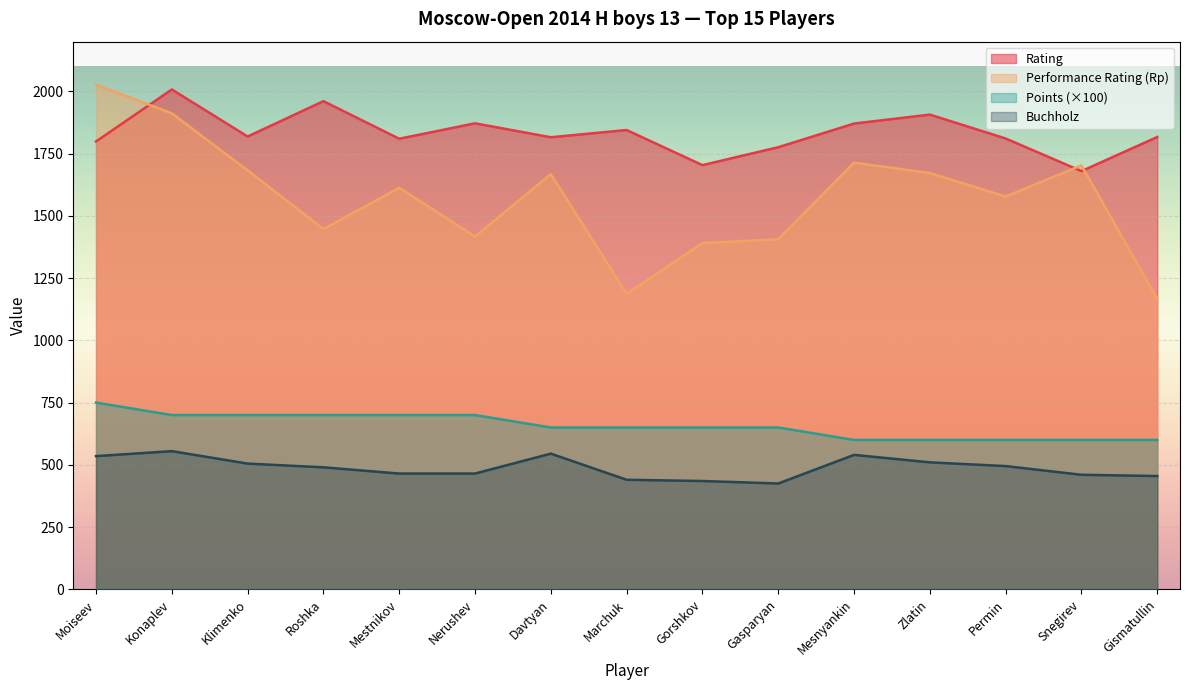

Reading right to left, extract all data points from this chart.

Rating: Gismatullin=1817	Snegirev=1680	Permin=1811	Zlatin=1907	Mesnyankin=1871	Gasparyan=1776	Gorshkov=1704	Marchuk=1845	Davtyan=1816	Nerushev=1872	Mestnikov=1810	Roshka=1961	Klimenko=1819	Konaplev=2008	Moiseev=1799
Rp: Gismatullin=1166	Snegirev=1703	Permin=1578	Zlatin=1672	Mesnyankin=1714	Gasparyan=1406	Gorshkov=1391	Marchuk=1187	Davtyan=1668	Nerushev=1417	Mestnikov=1613	Roshka=1447	Klimenko=1683	Konaplev=1912	Moiseev=2027
Points: Gismatullin=600	Snegirev=600	Permin=600	Zlatin=600	Mesnyankin=600	Gasparyan=650	Gorshkov=650	Marchuk=650	Davtyan=650	Nerushev=700	Mestnikov=700	Roshka=700	Klimenko=700	Konaplev=700	Moiseev=750
Buchholz: Gismatullin=455	Snegirev=460	Permin=495	Zlatin=510	Mesnyankin=540	Gasparyan=425	Gorshkov=435	Marchuk=440	Davtyan=545	Nerushev=465	Mestnikov=465	Roshka=490	Klimenko=505	Konaplev=555	Moiseev=535